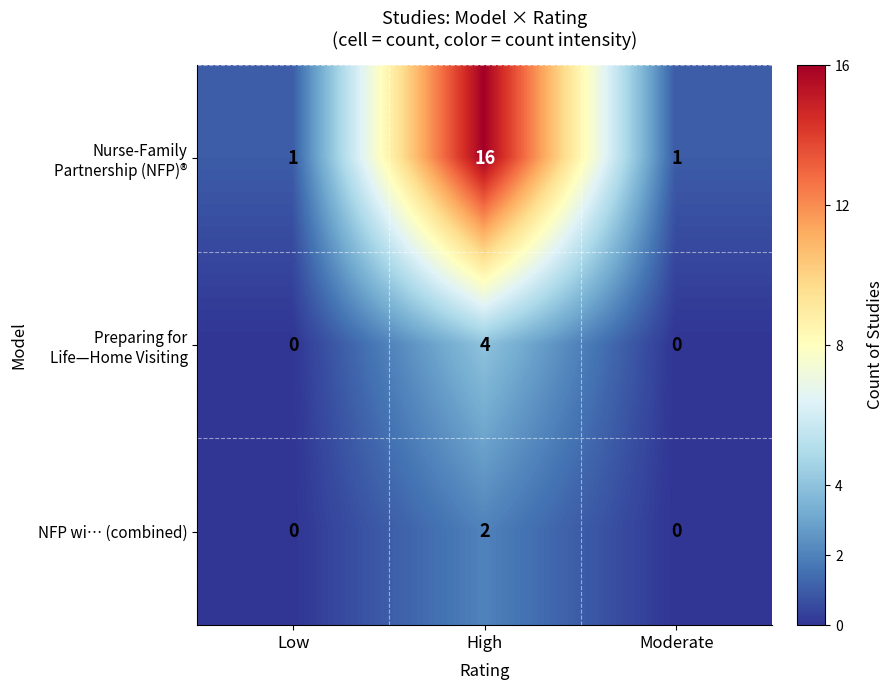

At which category is the sum across all series the highest?

High